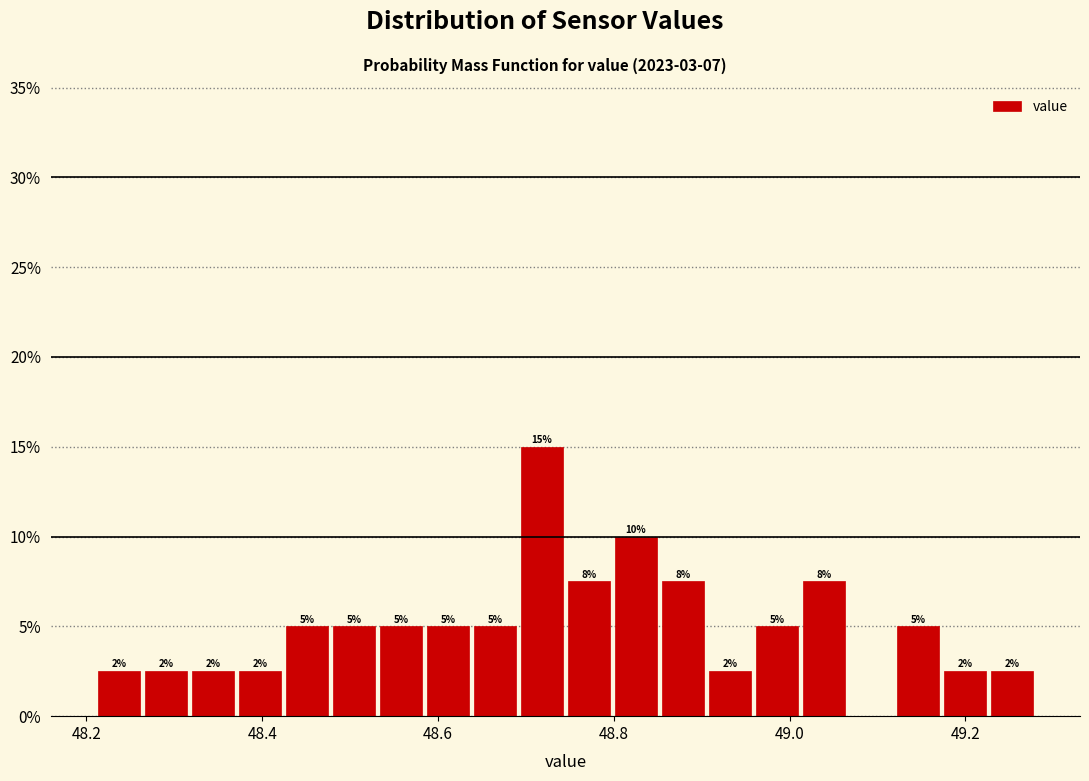

Read against the x-axis, roughly where is the centre of the tallest bar?

48.72